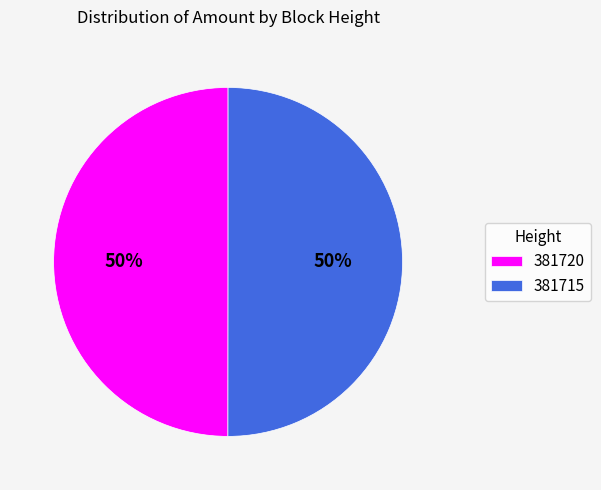

Do 381720 and 381715 together represent more than half of the pie?

Yes